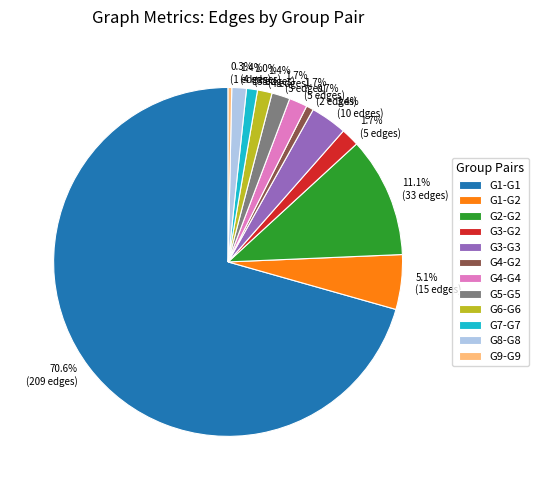

To the nearest percent, what is the difference between the largest and smallest slice percentages?

70%